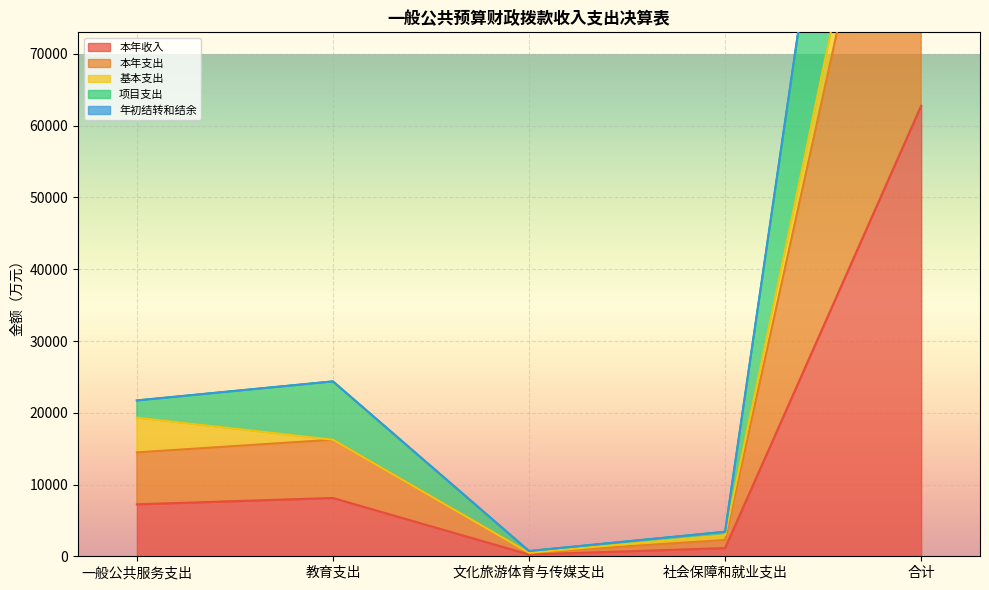

What is the difference between the maximum and minimum values in the 本年支出 series?

189743.6